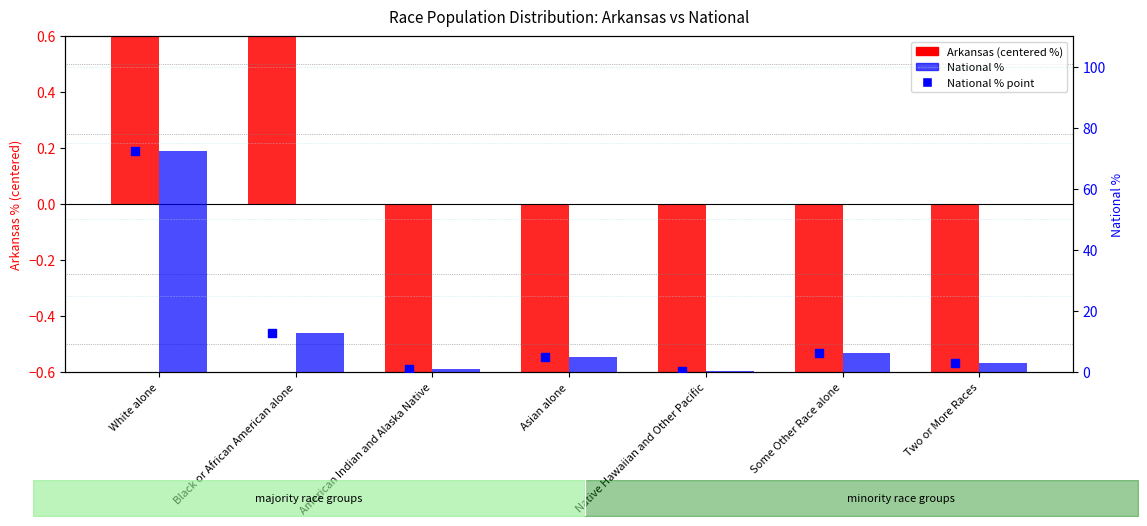

Is the value of Arkansas (centered %) at White alone greater than the value of National % at Some Other Race alone?

Yes